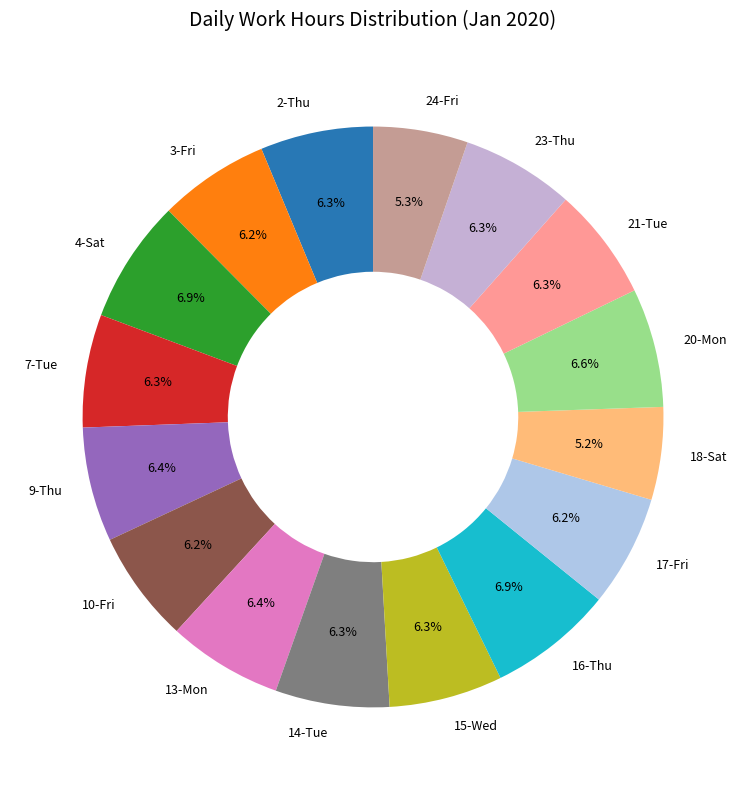

Is the sum of 13-Mon and 20-Mon greater than half?

No